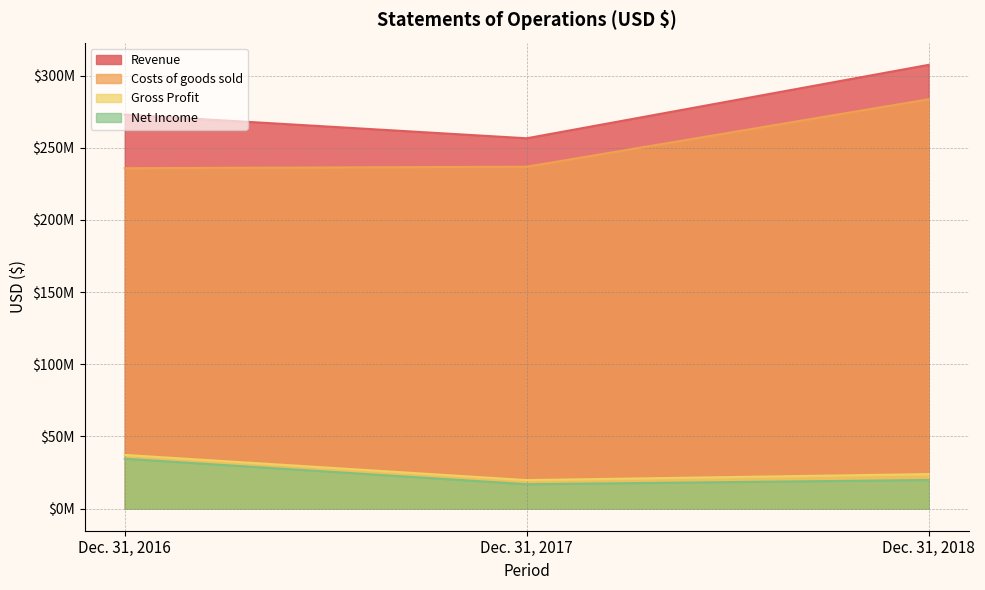

Read the Costs of goods sold value at Dec. 31, 2017.

236834163